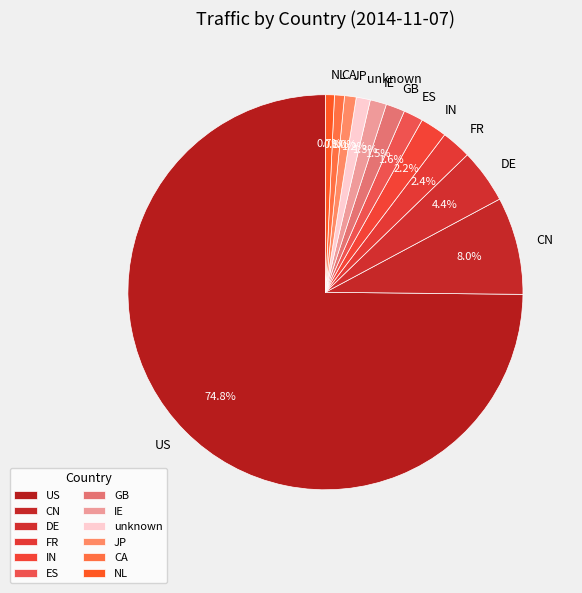

Combined, do IN and CA account for over 50%?

No